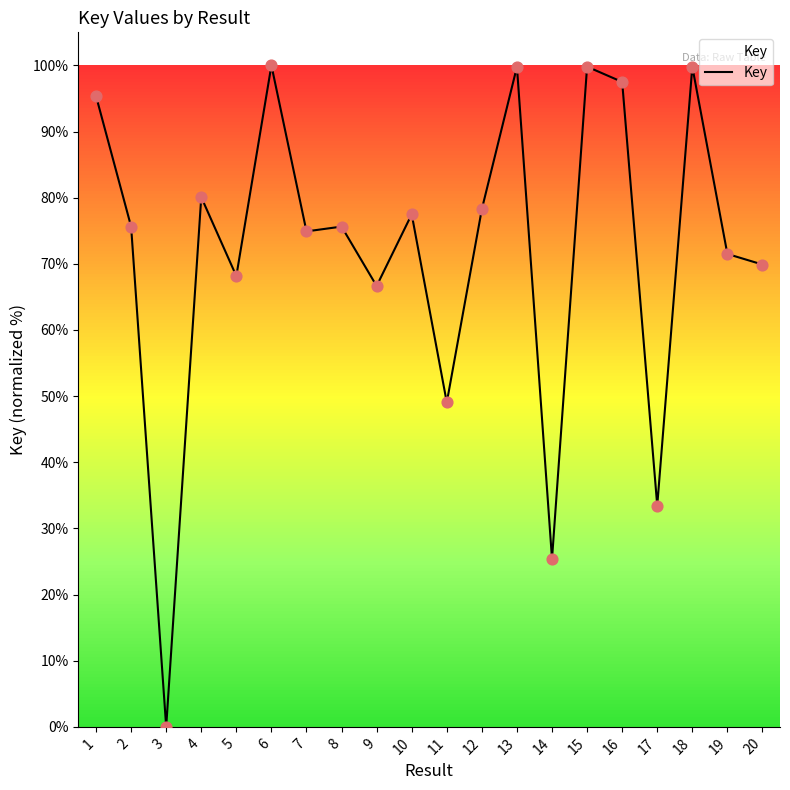

Between 17 and 12, which is larger?

12